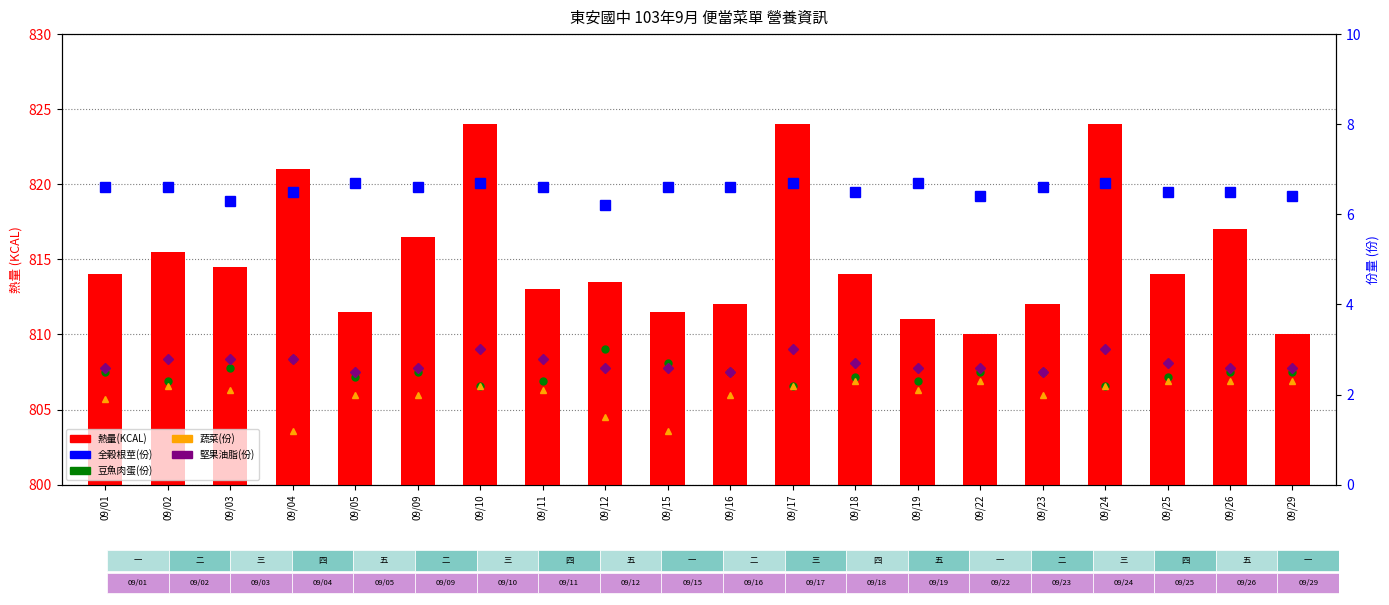

What are all the series names shown in the legend?

熱量(KCAL), 全穀根莖(份), 豆魚肉蛋(份), 蔬菜(份), 堅果油脂(份)